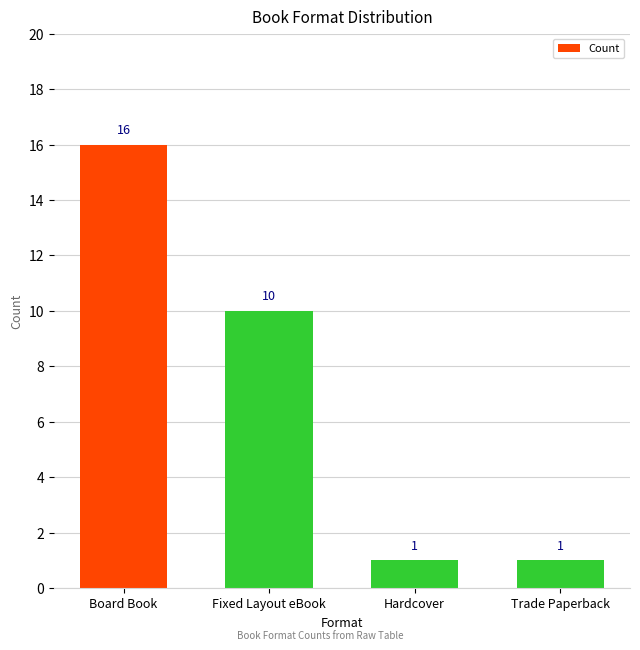

The chart shows a value of 2 at Trade Paperback. True or false?

False